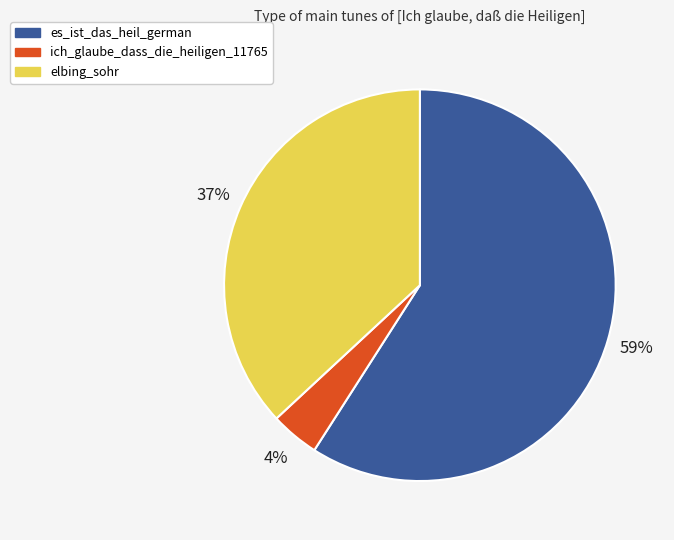

To the nearest percent, what is the difference between the largest and smallest slice percentages?

55%